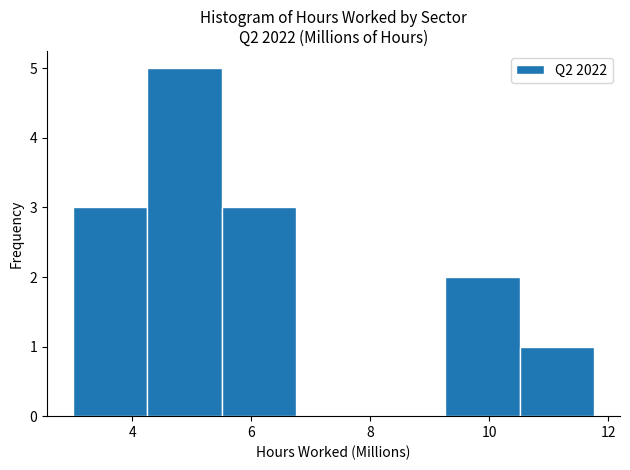

What is the height of the bar covering 9.2 to 10.6 on the x-axis? Neither the bar edges nor the heights are printed on the chart, so give them approximately, as read against the axes.

2